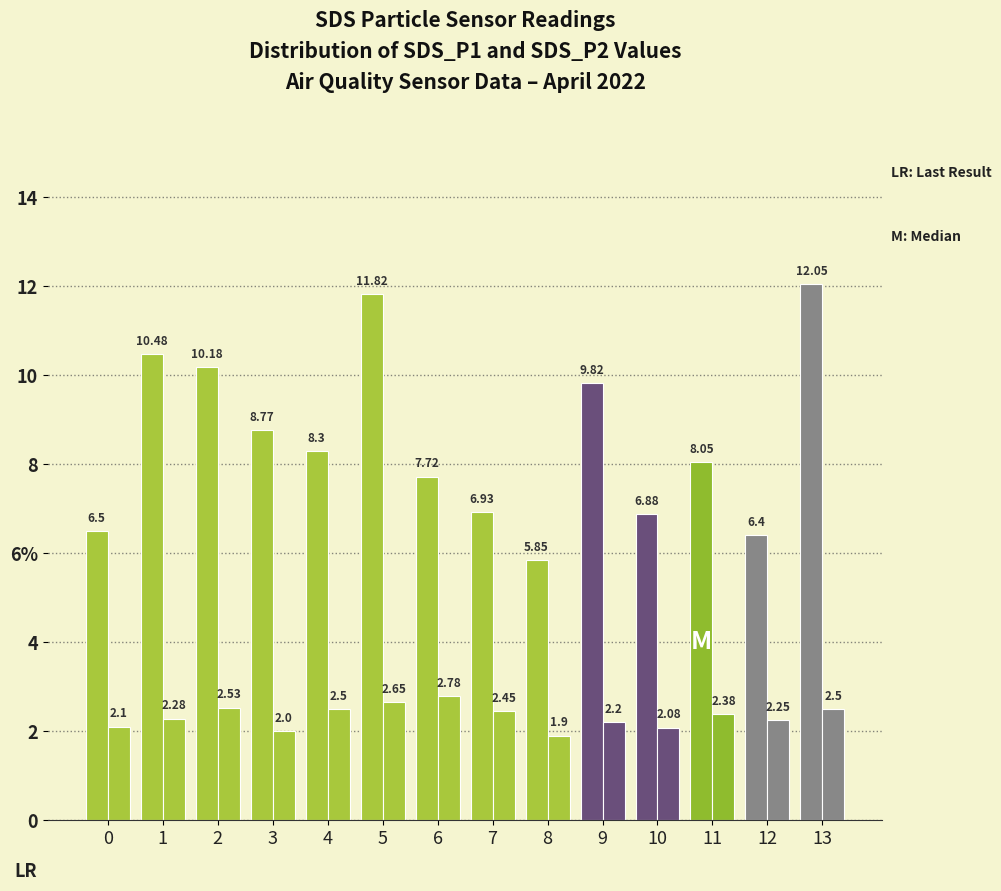

Reading right to left, transcribe all the data shown in this chart.

SDS_P1: 12.1	6.4	8.1	6.9	9.8	5.8	6.9	7.7	11.8	8.3	8.8	10.2	10.5	6.5
SDS_P2: 2.5	2.2	2.4	2.1	2.2	1.9	2.5	2.8	2.6	2.5	2.0	2.5	2.3	2.1